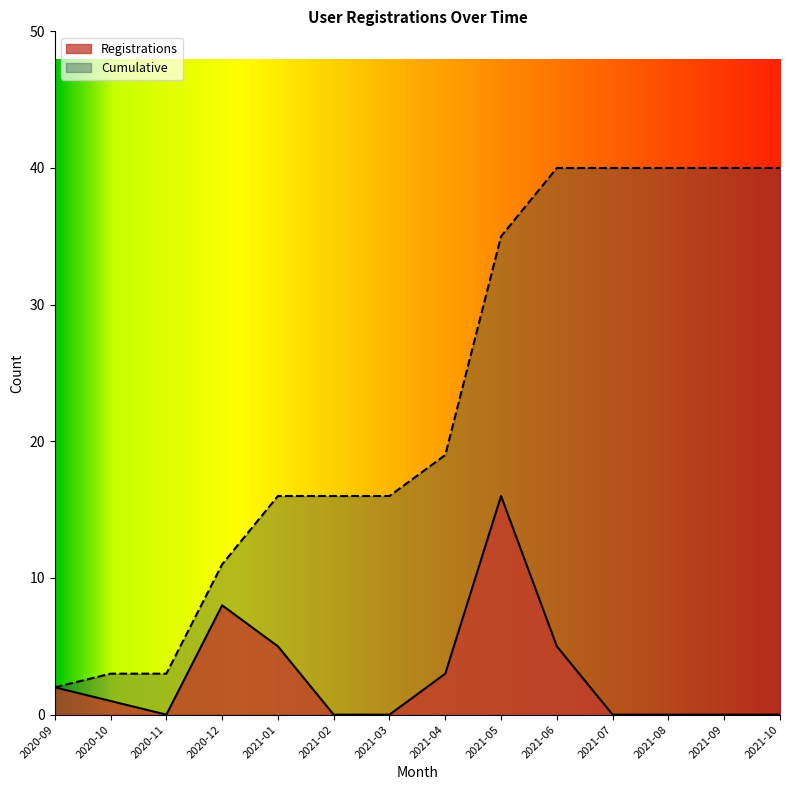

Which series has the widest spread of values?

Cumulative